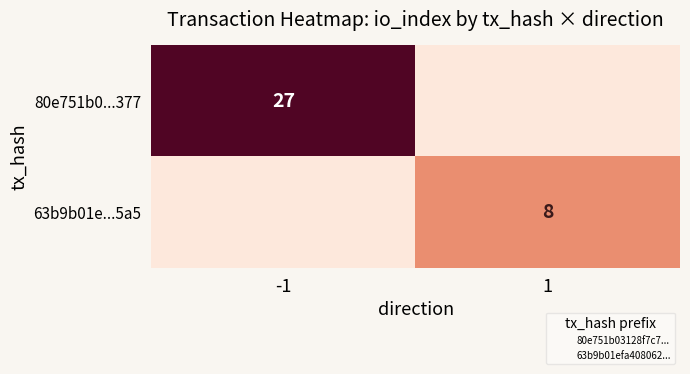

Is it true that 63b9b01e...5a5 equals 8 at 1?

True